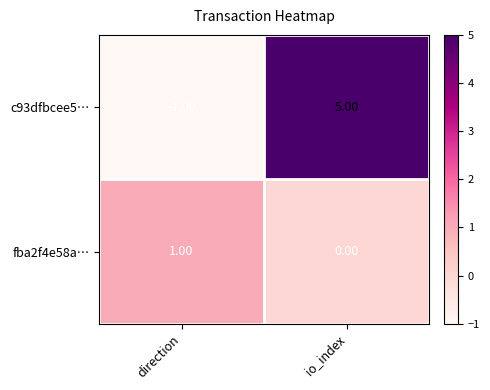

At which category is the sum across all series the highest?

io_index